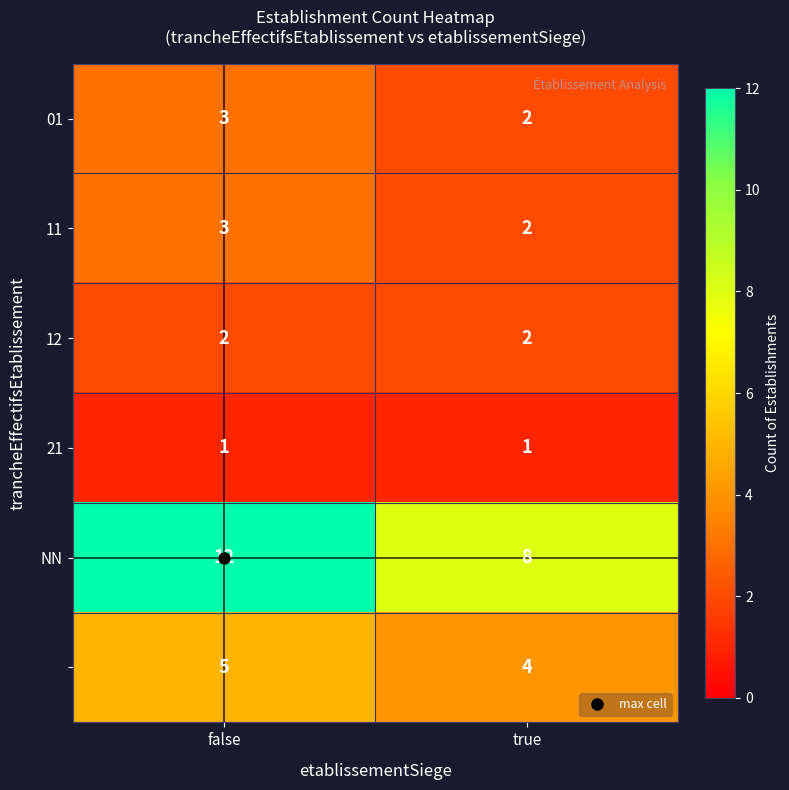

Count the number of data series in this chart.

6